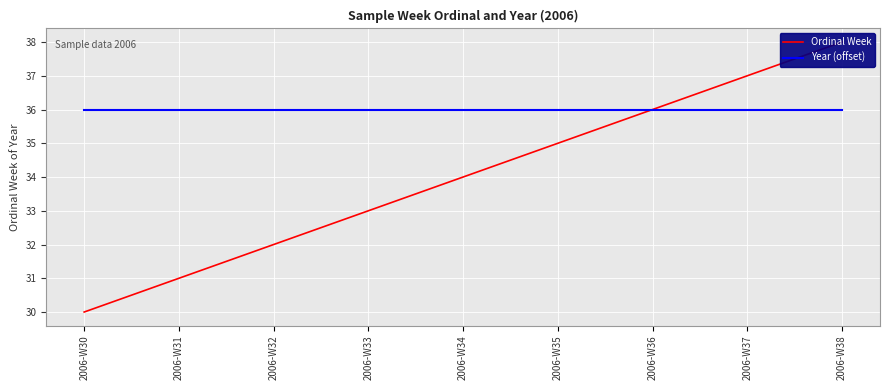

True or false: Ordinal Week and Year (offset) intersect in this chart.

False